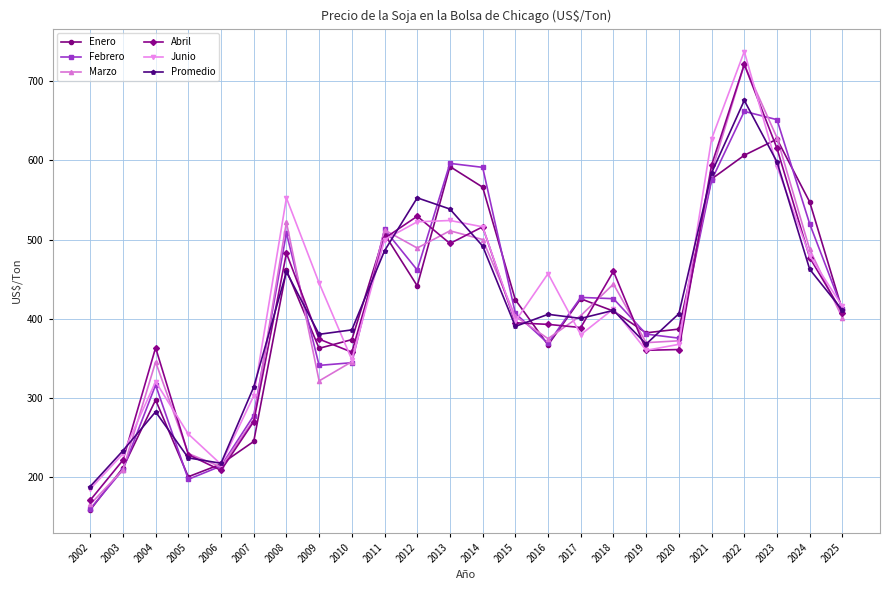

Which series has the largest range (max minus min)?

Marzo